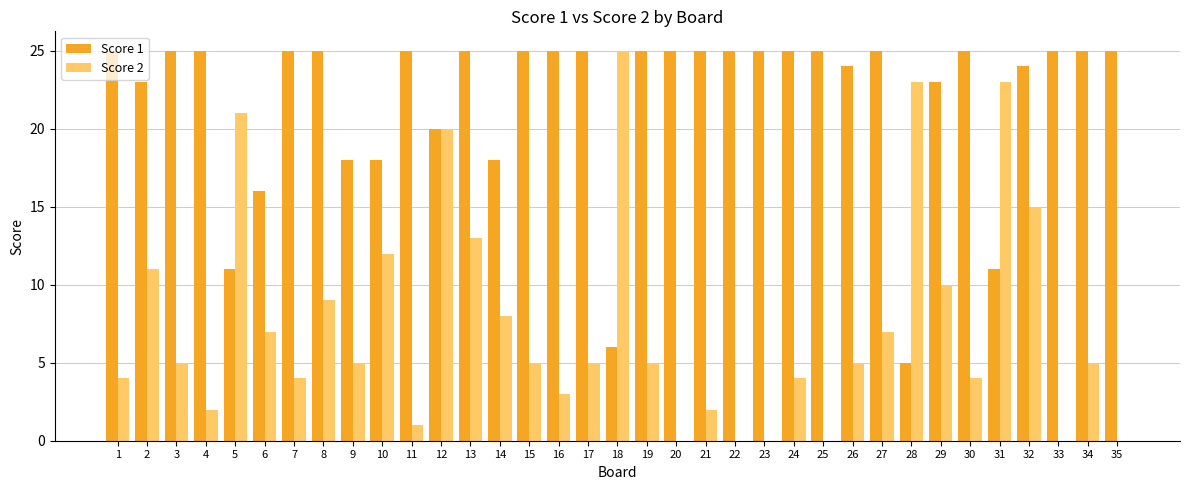

Which series has the largest total across all categories?

Score 1